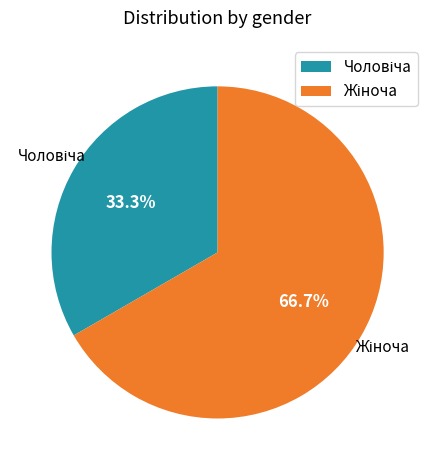

To the nearest percent, what is the average slice percentage?

50%